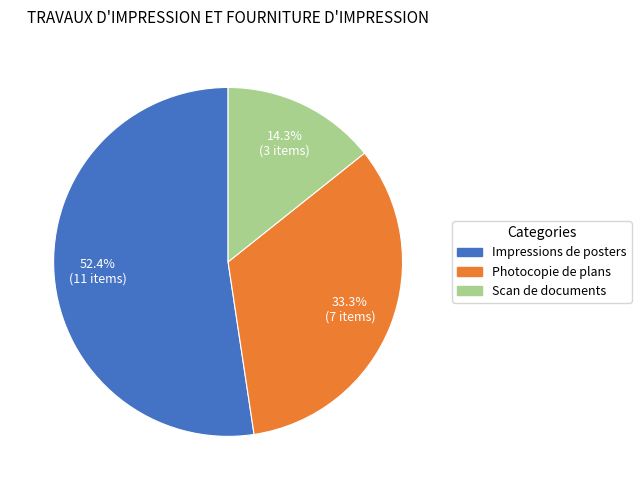

To the nearest percent, what is the difference between the largest and smallest slice percentages?

38%